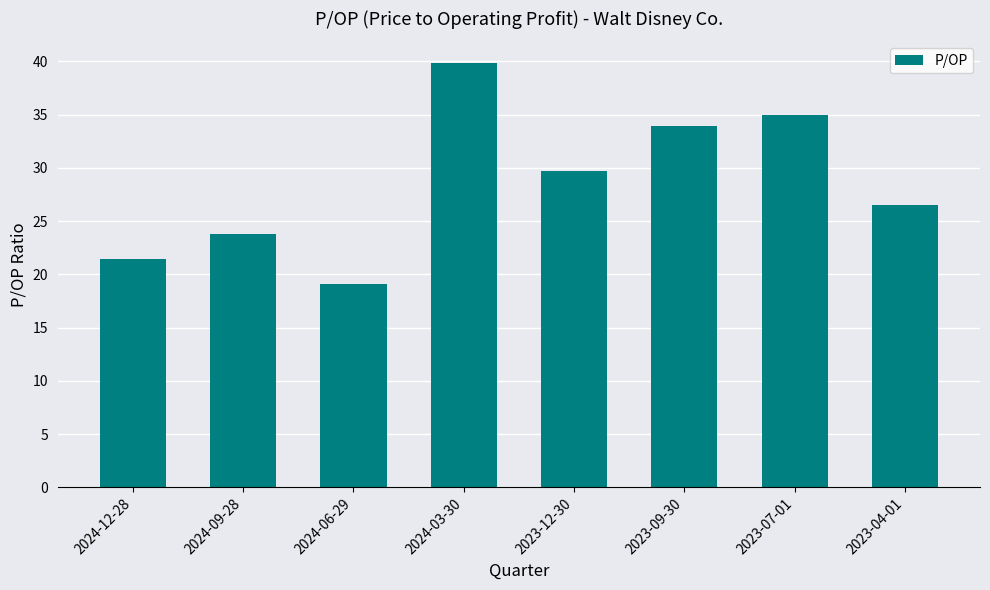

Which category has the highest value across all series?

2024-03-30